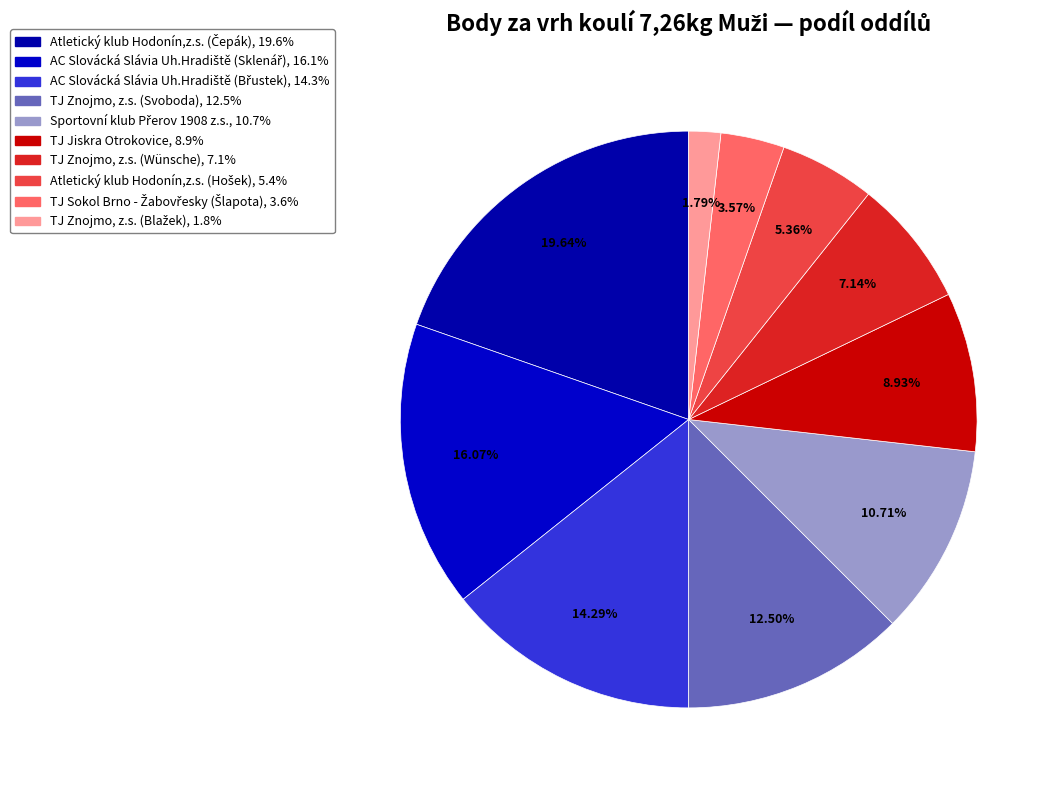

To the nearest percent, what is the combined percentage of AC Slovácká Slávia Uh.Hradiště (Sklenář) and TJ Znojmo, z.s. (Svoboda)?

29%